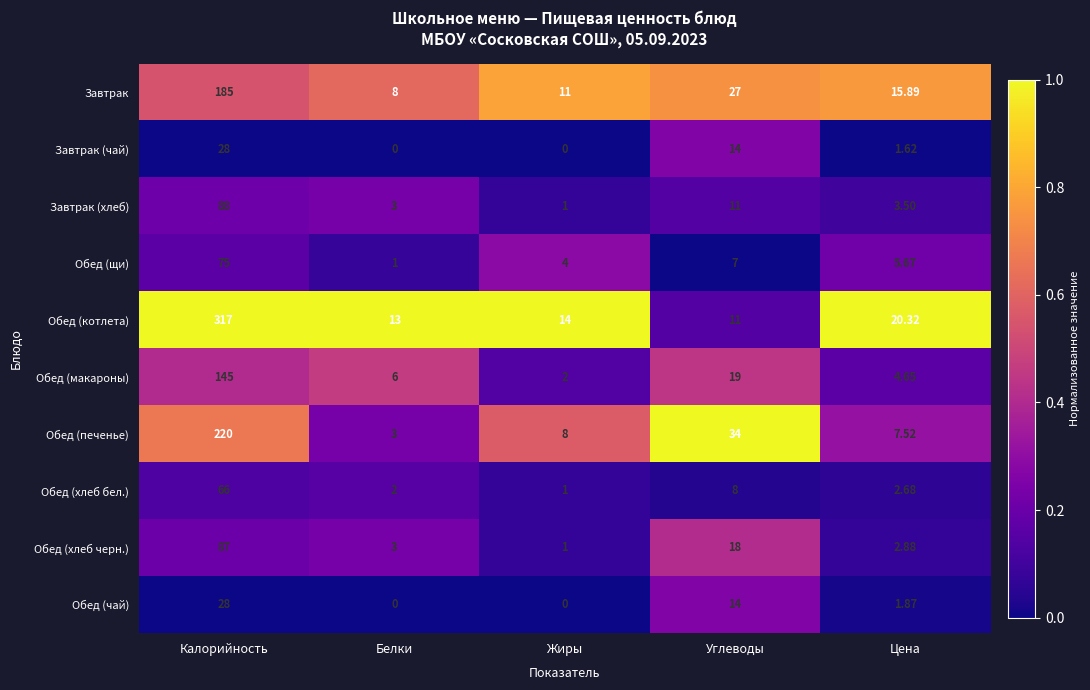

Between Жиры and Цена, which series saw the biggest shift?

Обед (котлета)